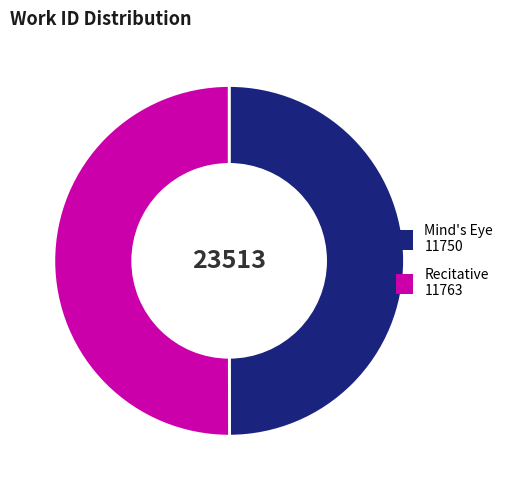

Is it true that Mind's Eye is 50% of the pie?

True